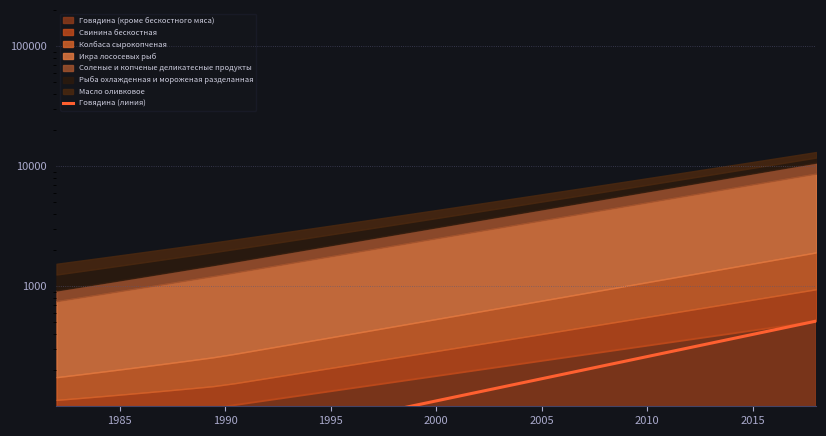

Reading left to right, extract all data points from this chart.

24.0	26.3	28.8	31.5	34.4	37.7	41.2	45.1	49.3	54.0	59.1	64.6	70.7	77.4	84.7	92.6	101.4	110.9	121.3	132.8	145.3	159.0	173.9	190.3	208.2	227.8	249.3	272.8	298.5	326.6	357.3	391.0	427.8	468.1	512.2